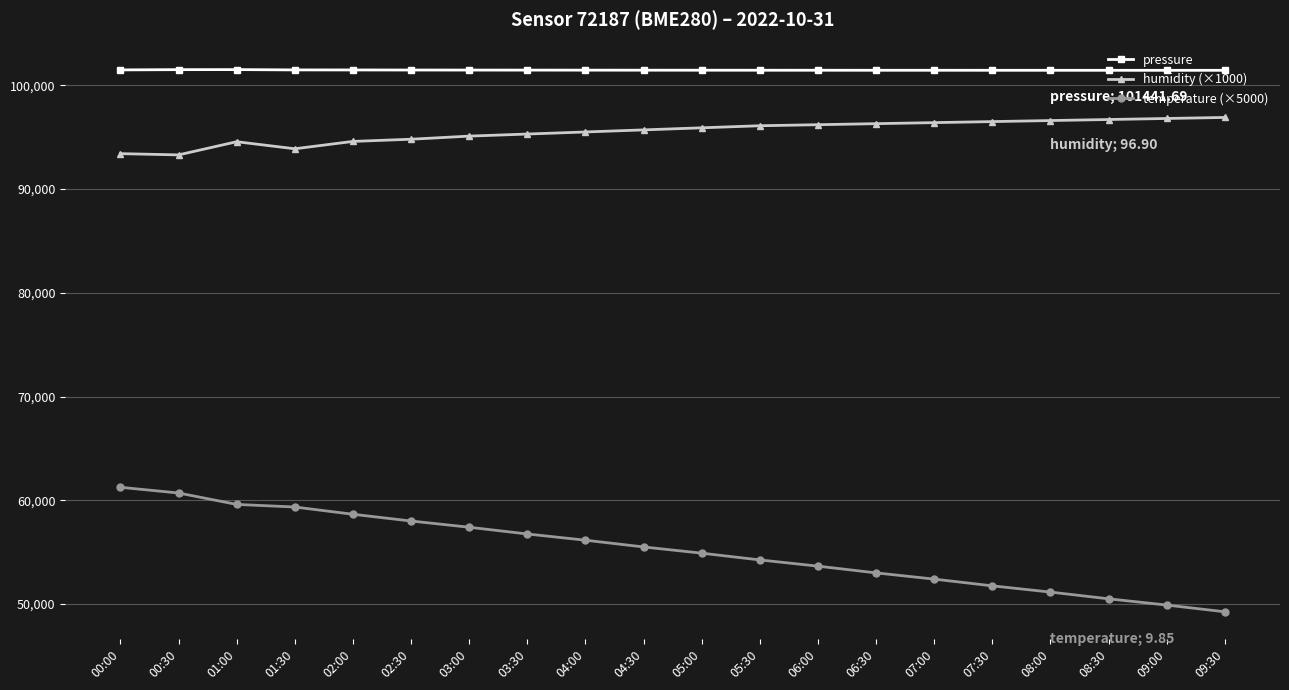

What is the label of the 20th point from the left?

09:30